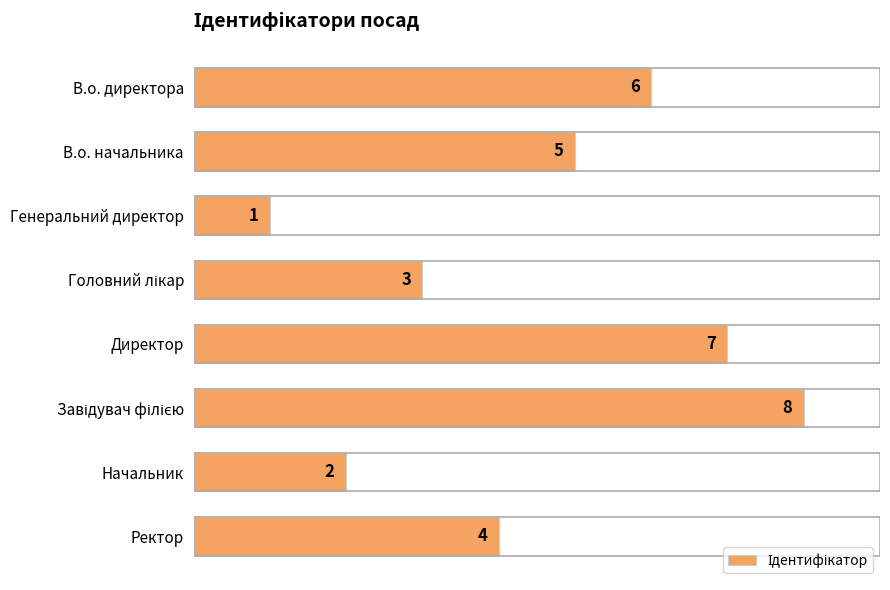

Approximately how many times larger is the value at Начальник compared to Директор?

0.3